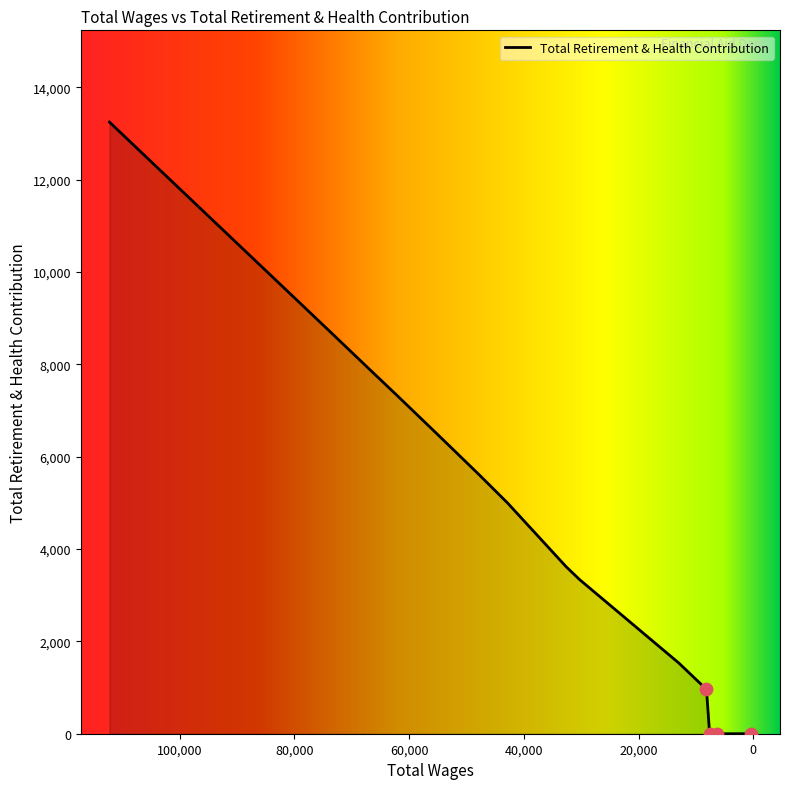

What is the change in value from 42837.0 to 30282.0?

-1659